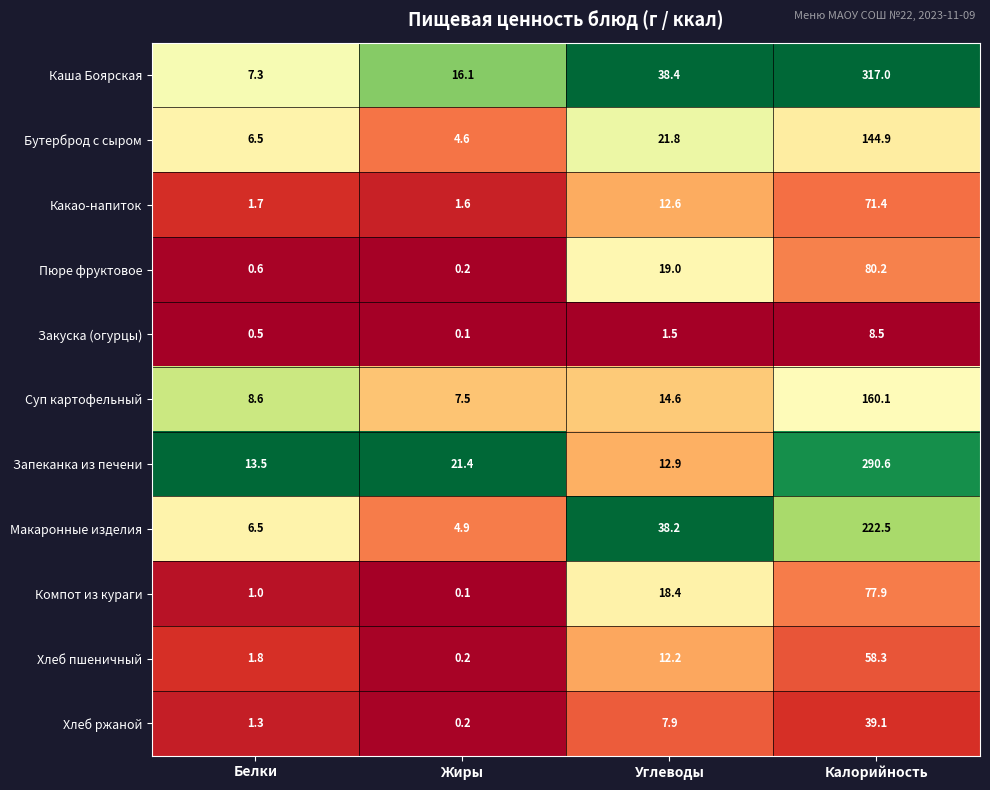

The value of Каша Боярская at Углеводы is 38.4. True or false?

True